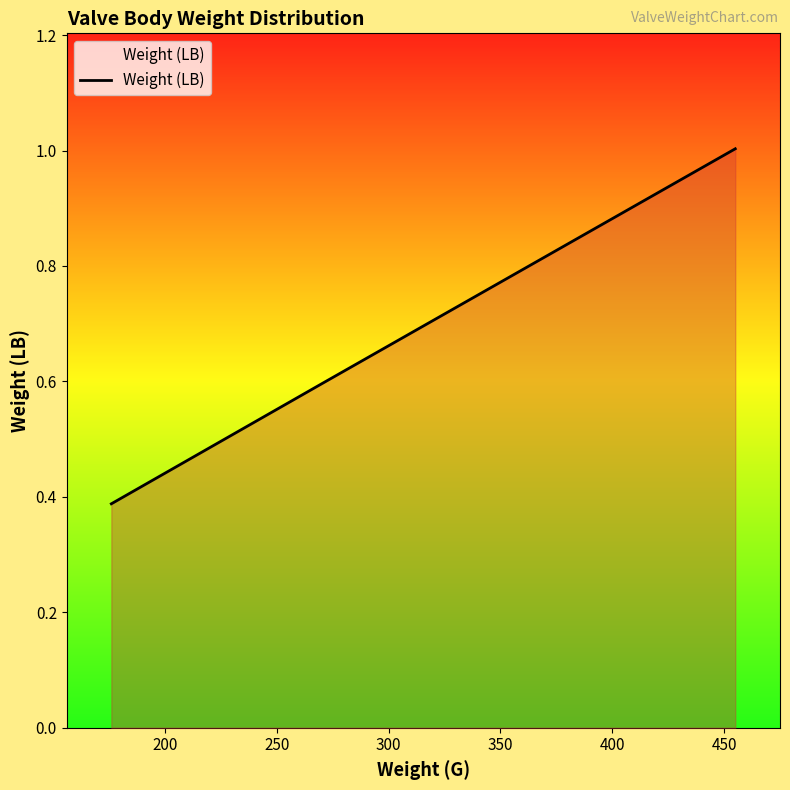

What is the greatest value displayed?

1.0